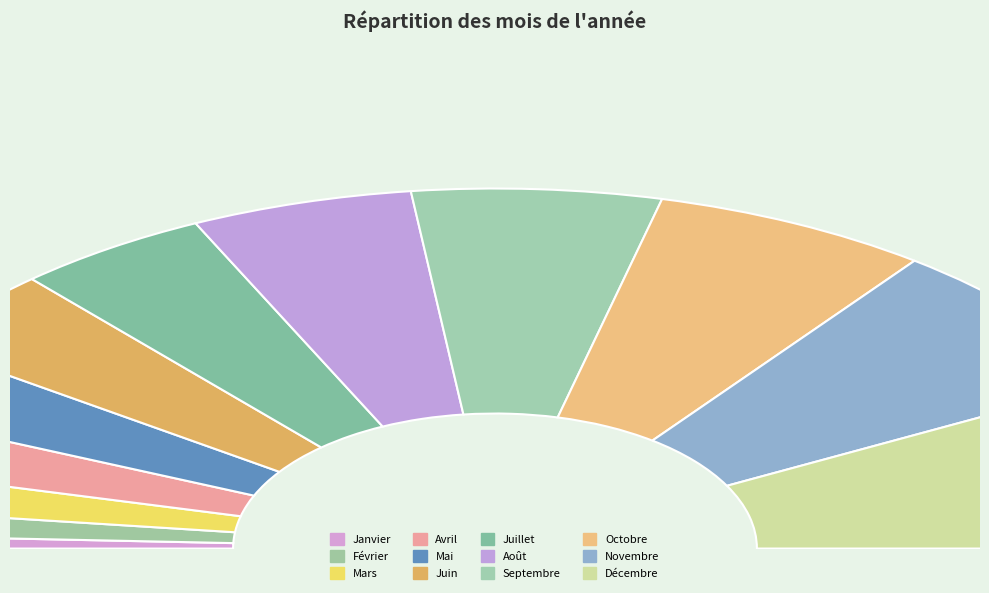

Count the number of slices in the pie.

12